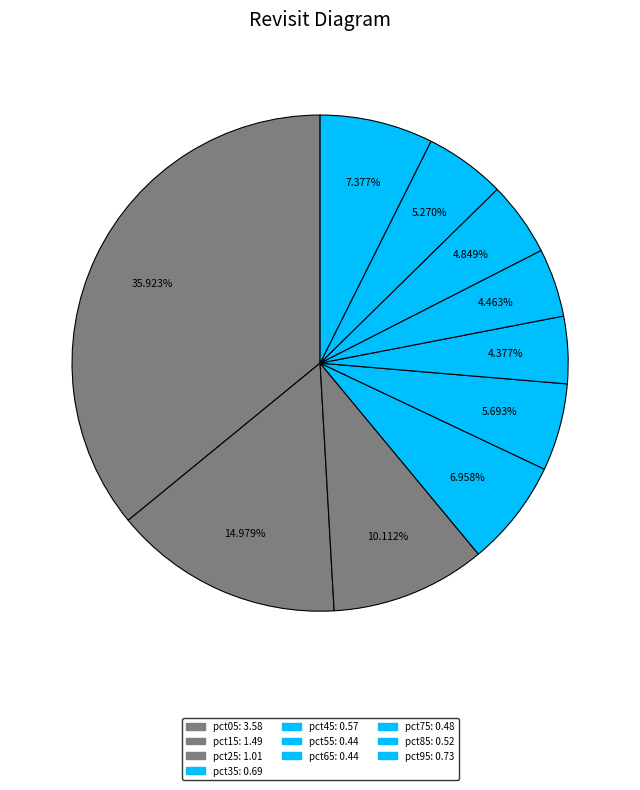

What is the smallest slice in the pie chart?

pct55